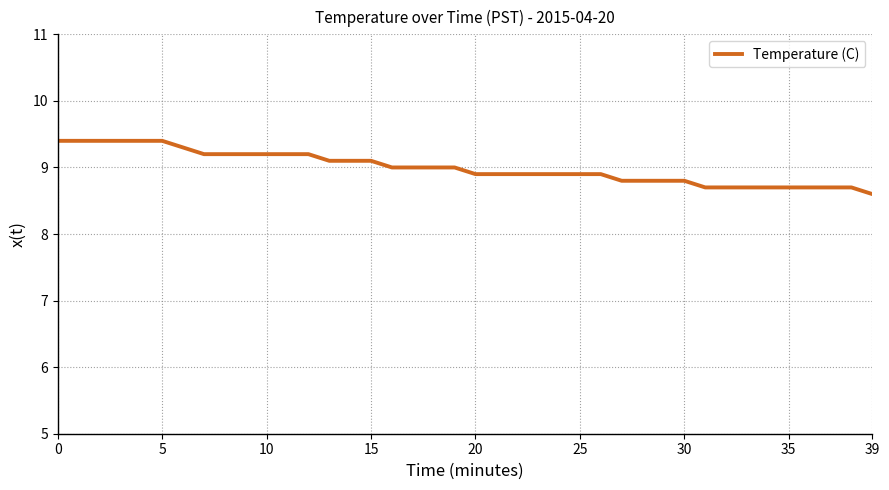

How many categories are shown in the chart?

40